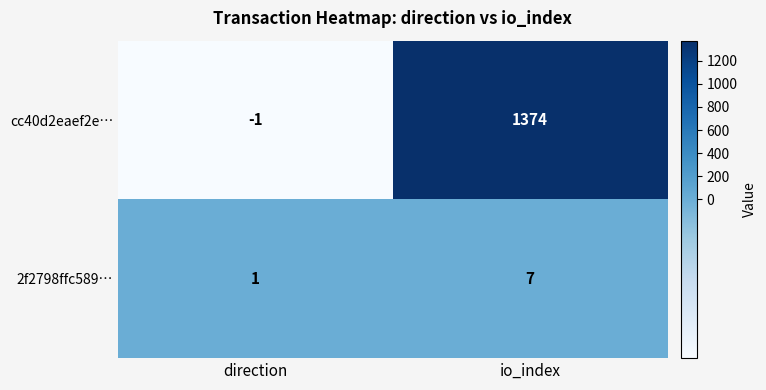

Reading left to right, transcribe all the data shown in this chart.

cc40d2eaef2e…: direction=-1	io_index=1374
2f2798ffc589…: direction=1	io_index=7